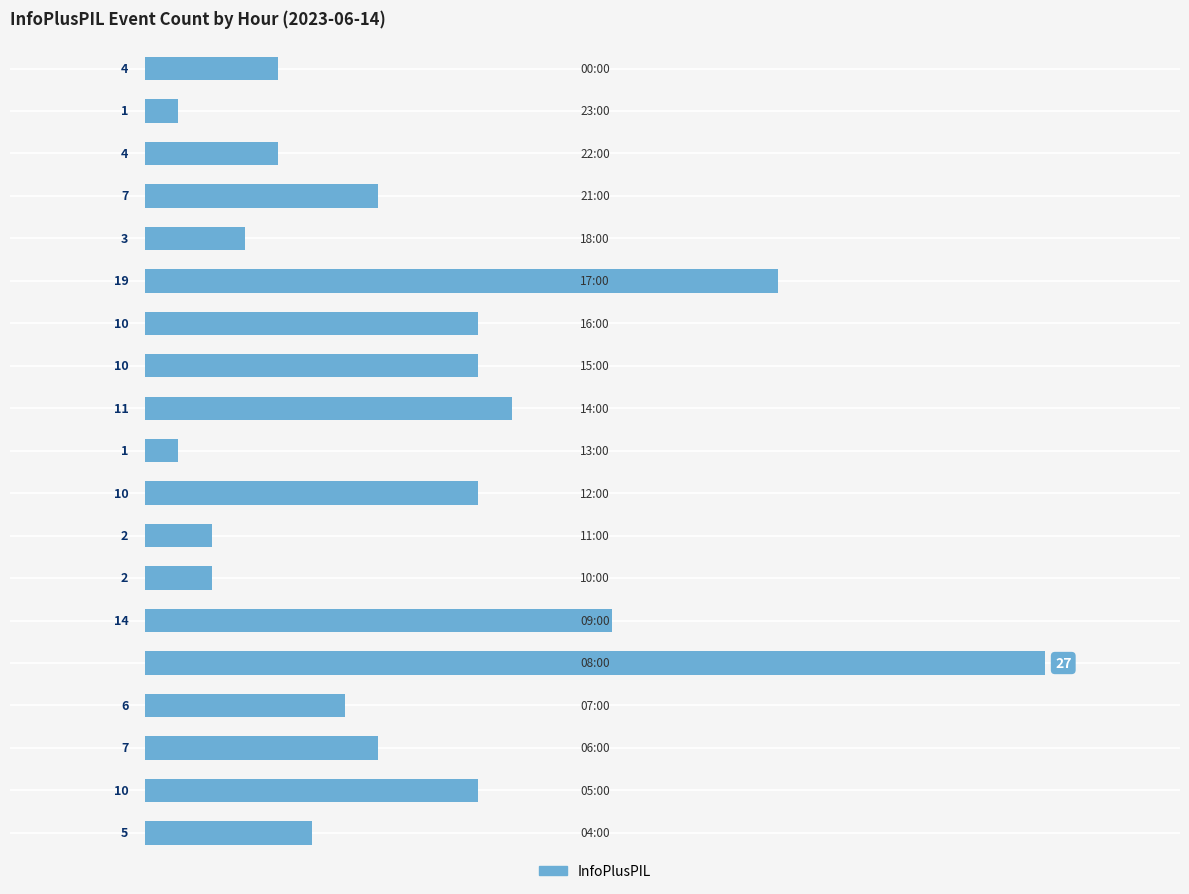

What is the difference between the second highest and second lowest values?

18